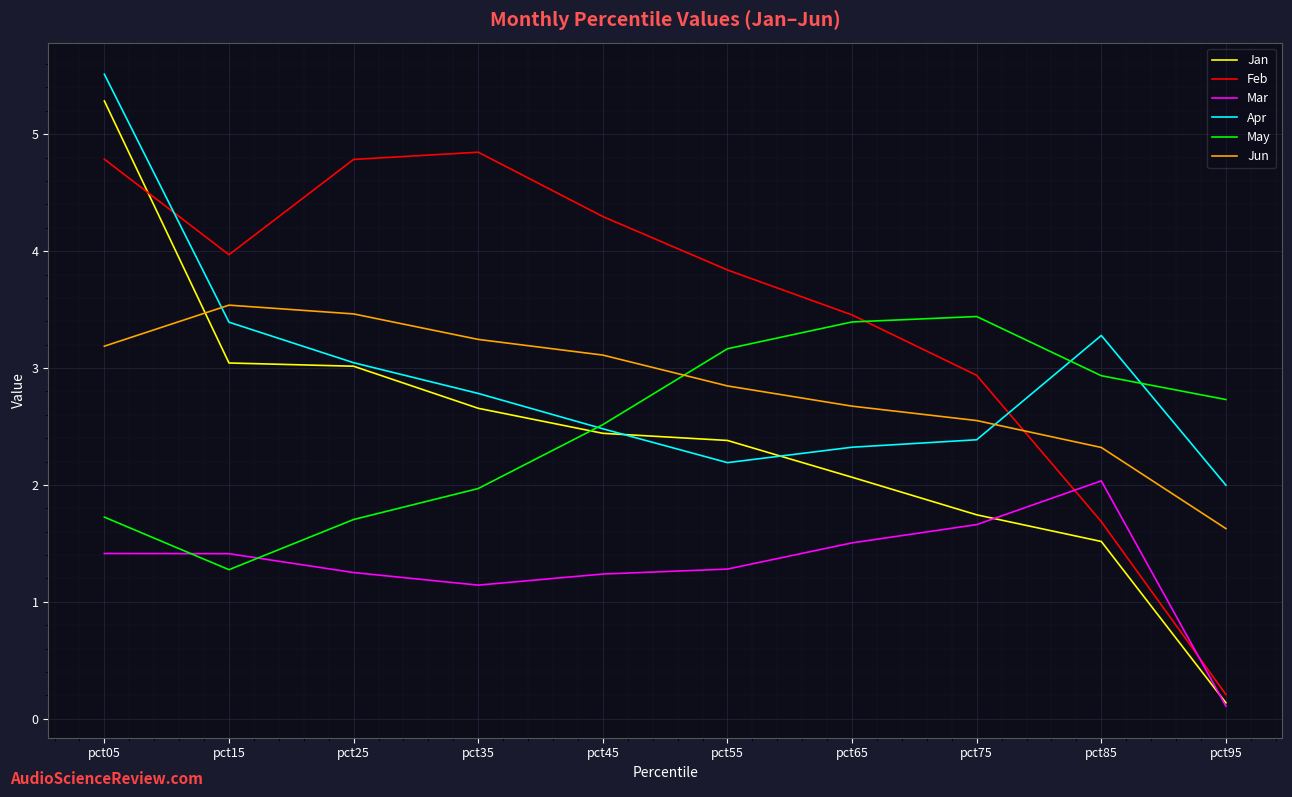

Where do Jun and Jan first cross each other?

pct05 and pct15